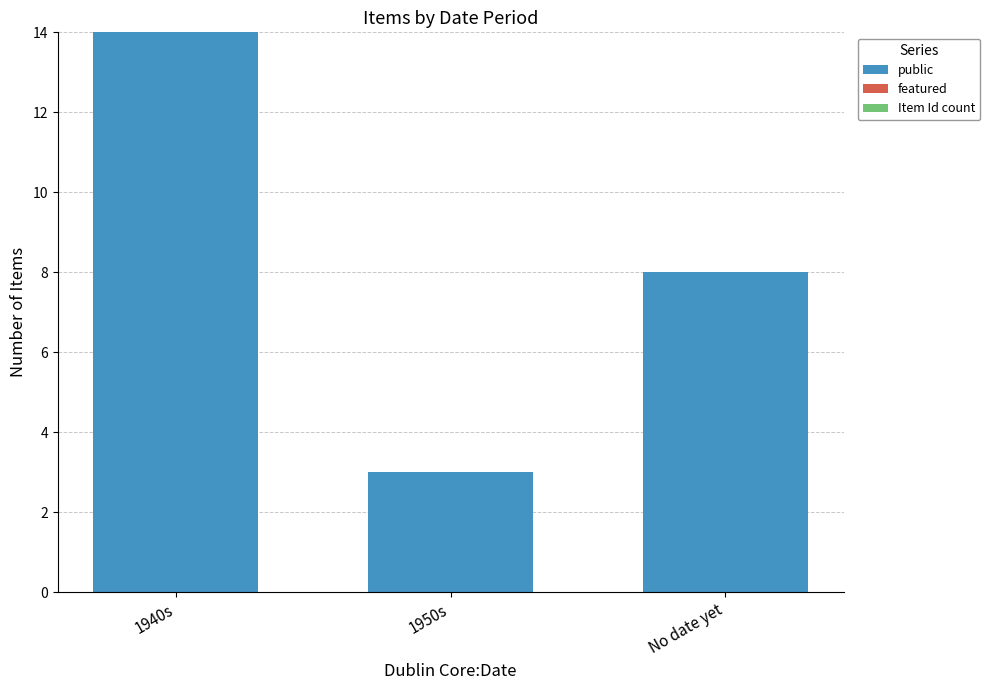

How many bars are there in total?

3